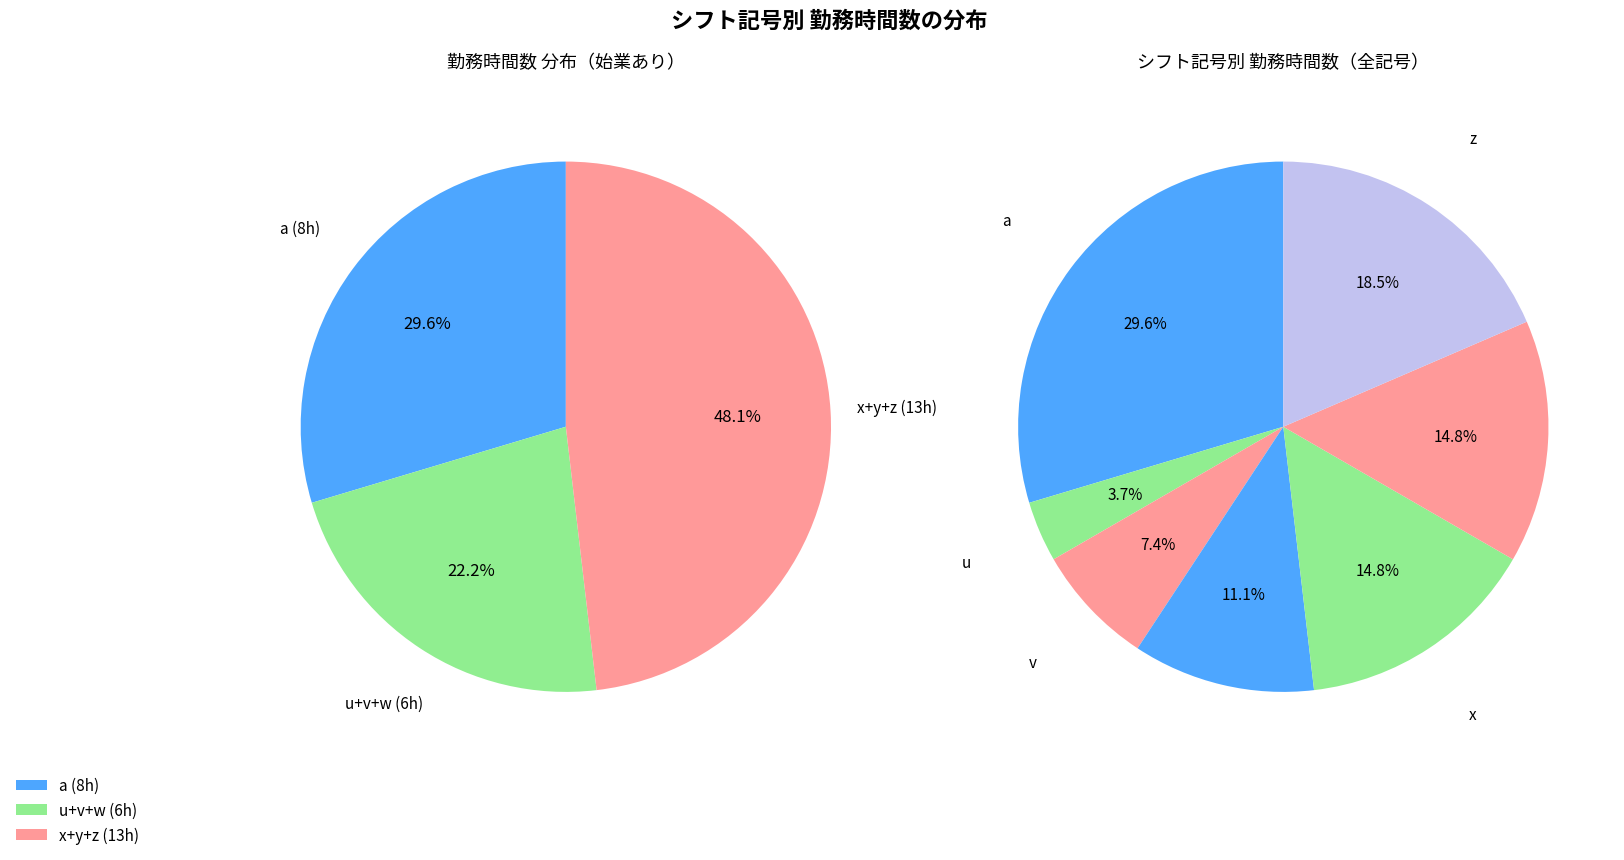

To the nearest percent, what is the difference between the largest and smallest slice percentages?

26%